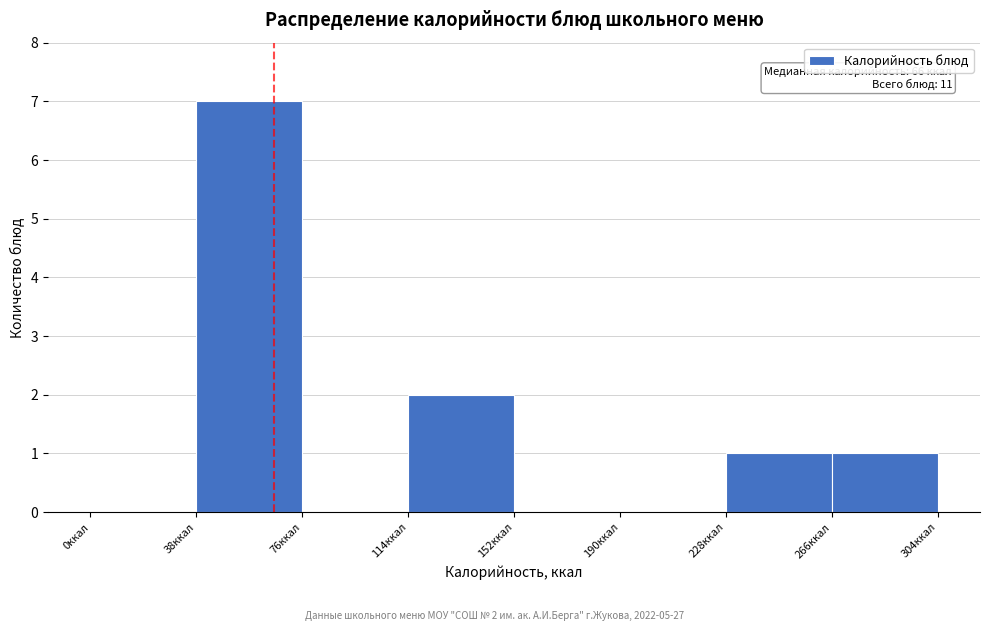

Over which range of the x-axis is the bar tallest?

38 to 76